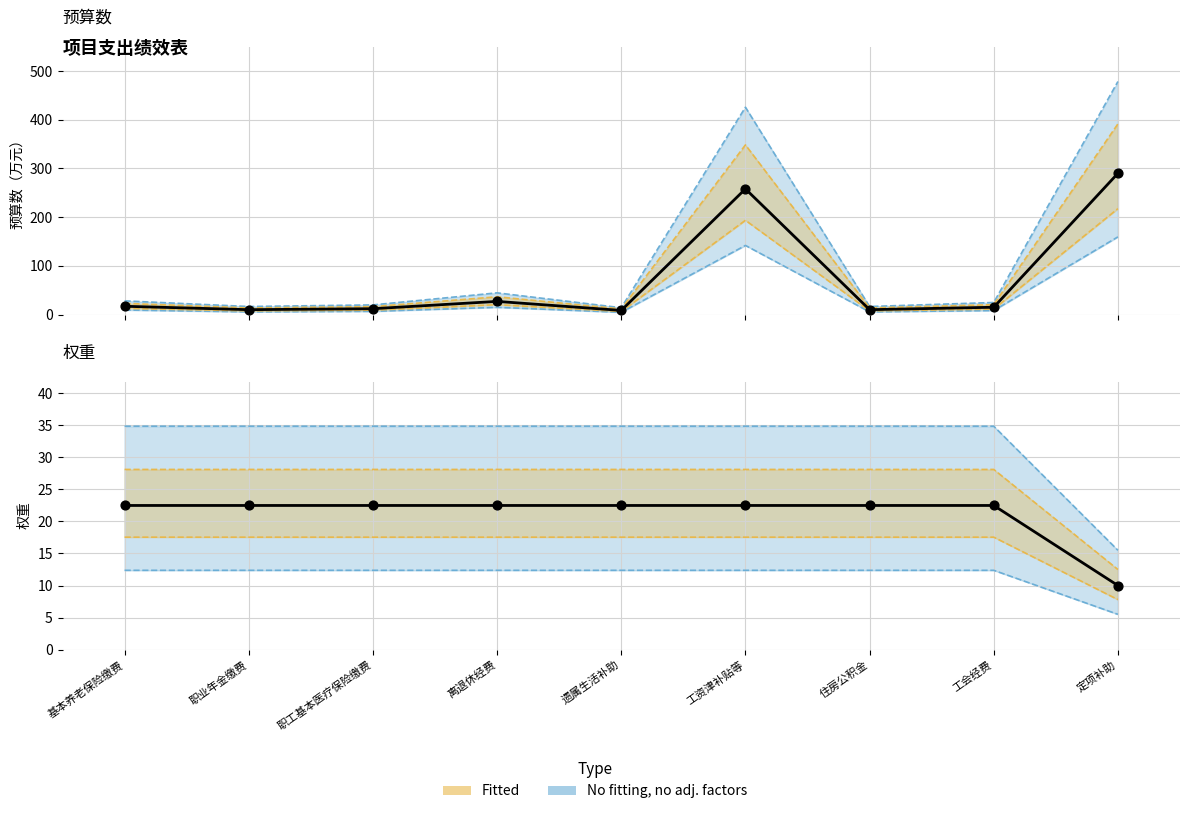

Is the value of 预算数 at 住房公积金 greater than the value of 权重(效益指标) at 定项补助?

Yes